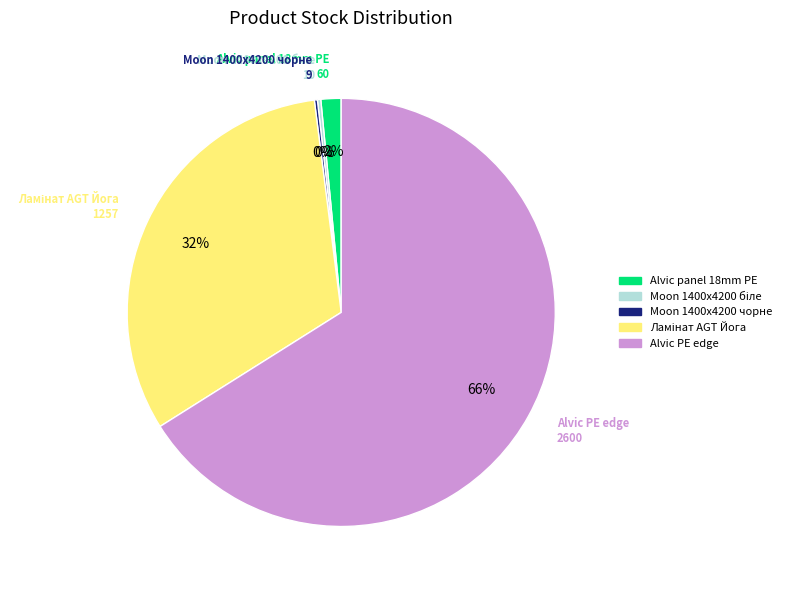

Is the sum of Alvic PE edge and Alvic panel 18mm PE greater than half?

Yes